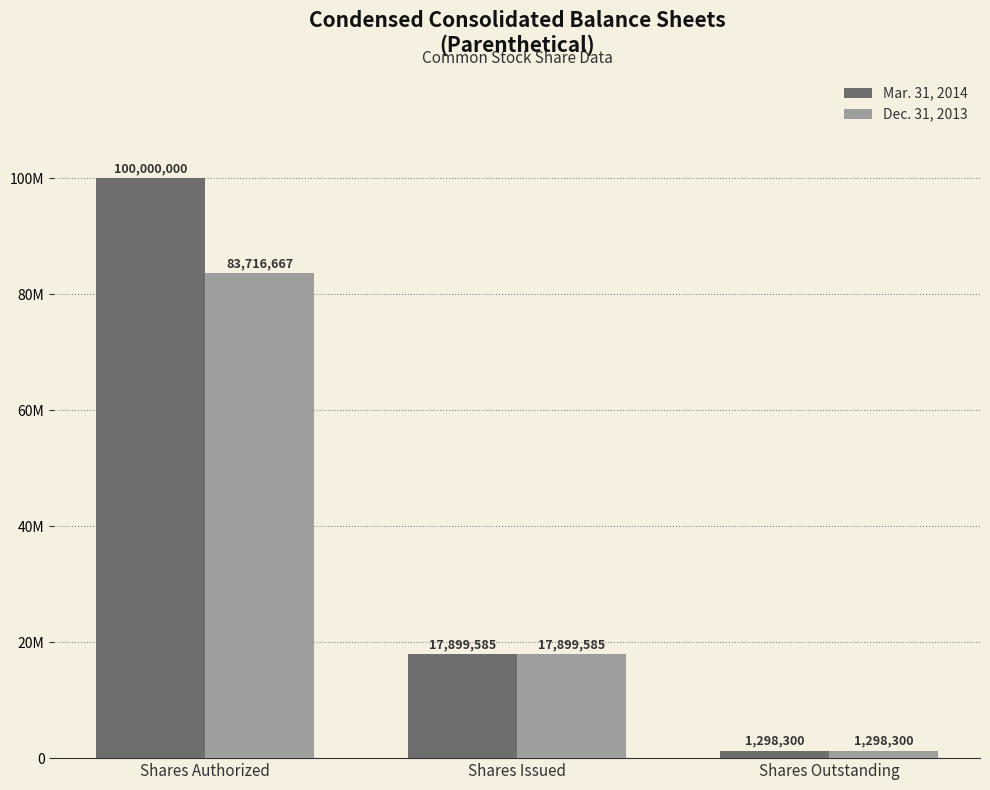

What is the difference between the Dec. 31, 2013 values at Shares Authorized and Shares Outstanding?

82418367